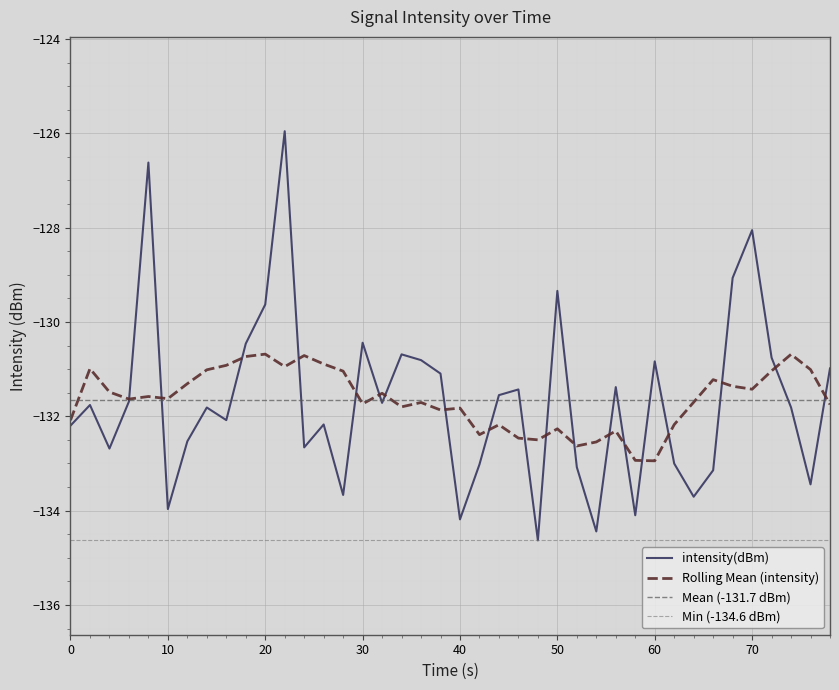

What is the minimum value for intensity(dBm)?

-134.6